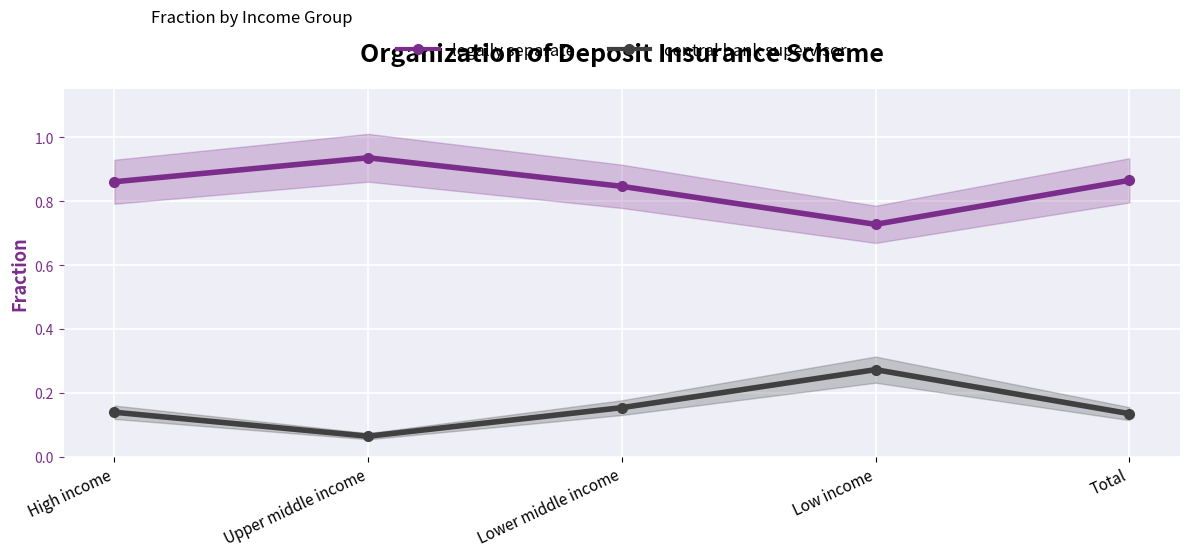

At which label does central bank supervisor reach its minimum?

Upper middle income